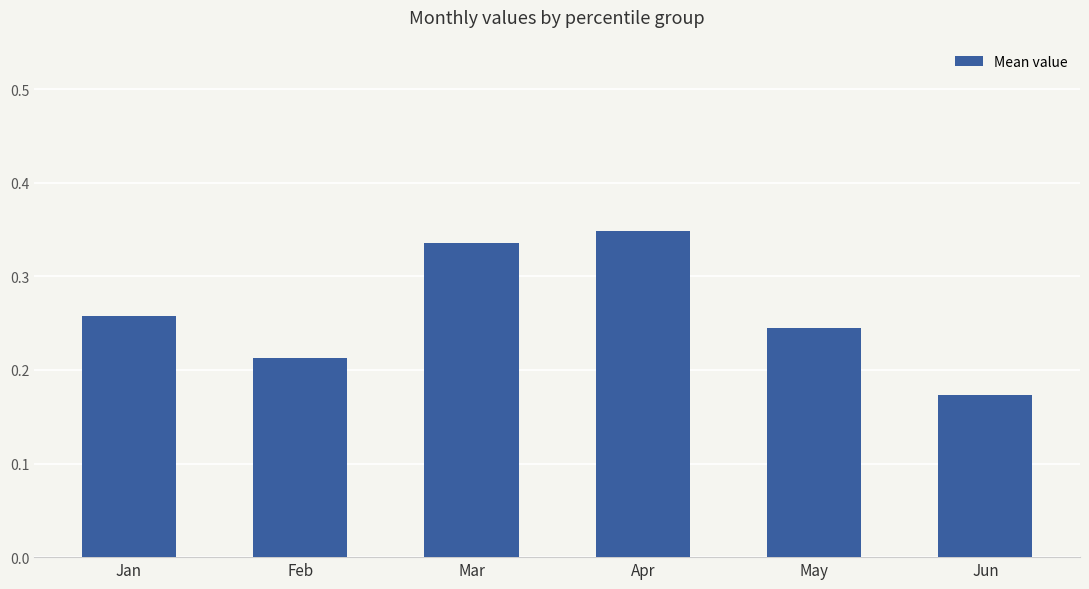

How many bars are there in total?

6